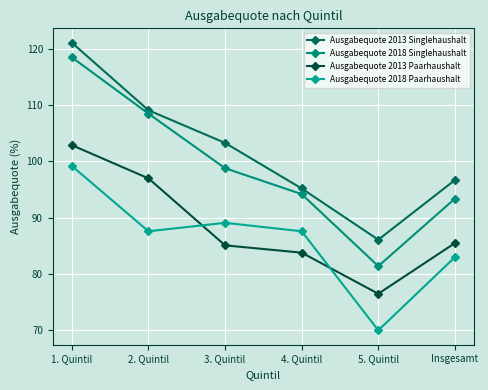

In Ausgabequote 2018 Paarhaushalt, how many points are higher than both neighbors (excluding endpoints)?

1